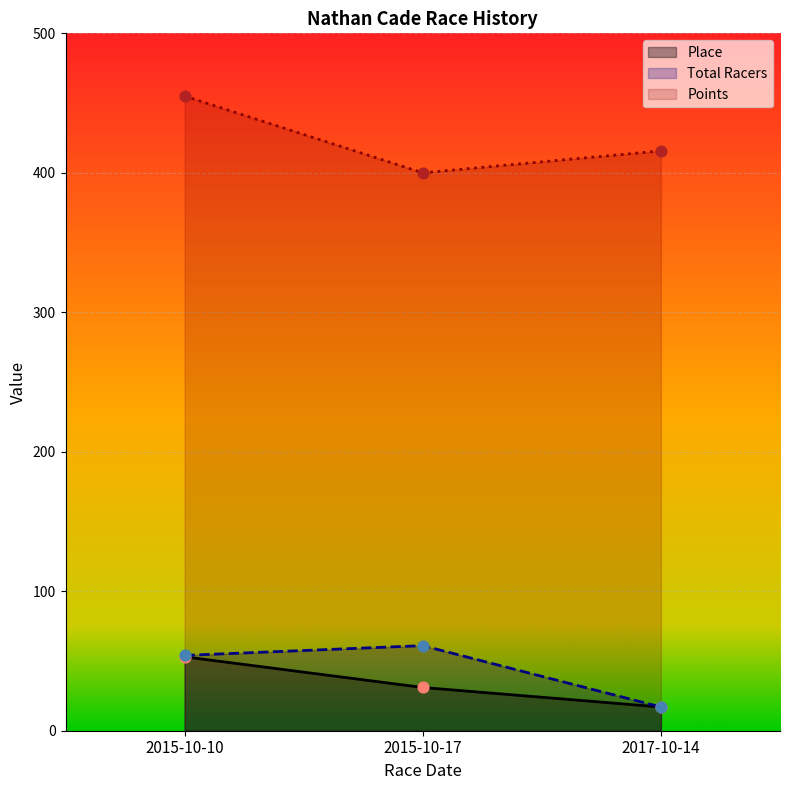

Which series has the widest spread of Y values?

Points